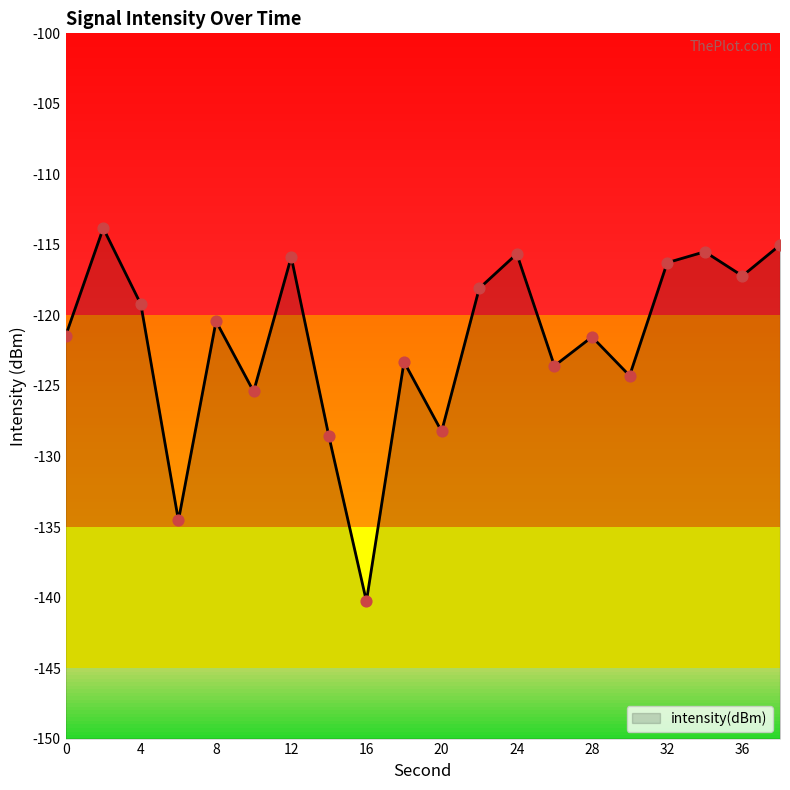

Which has a higher value, 20 or 28?

28